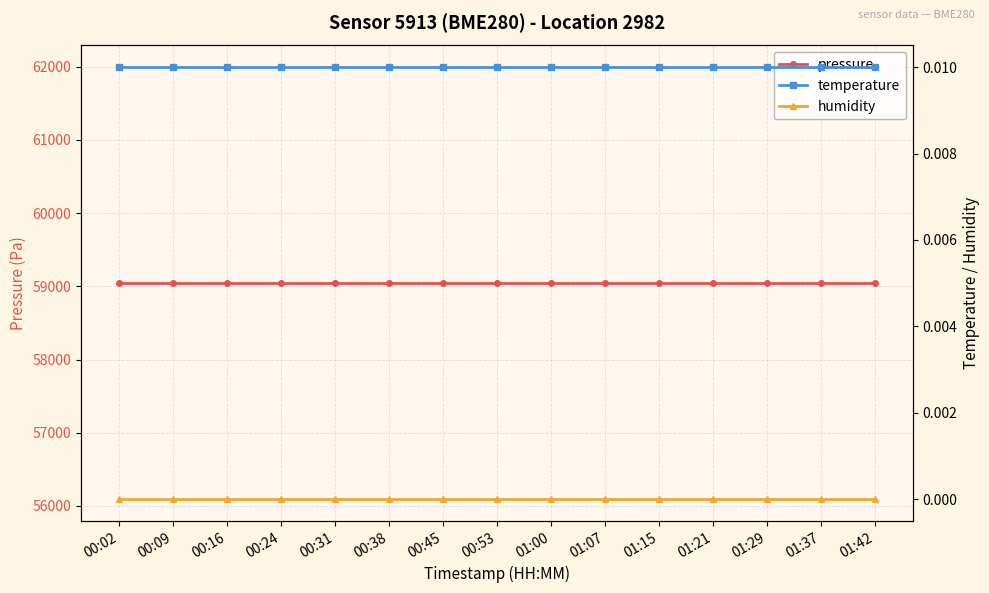

Which series has the largest total across all categories?

pressure